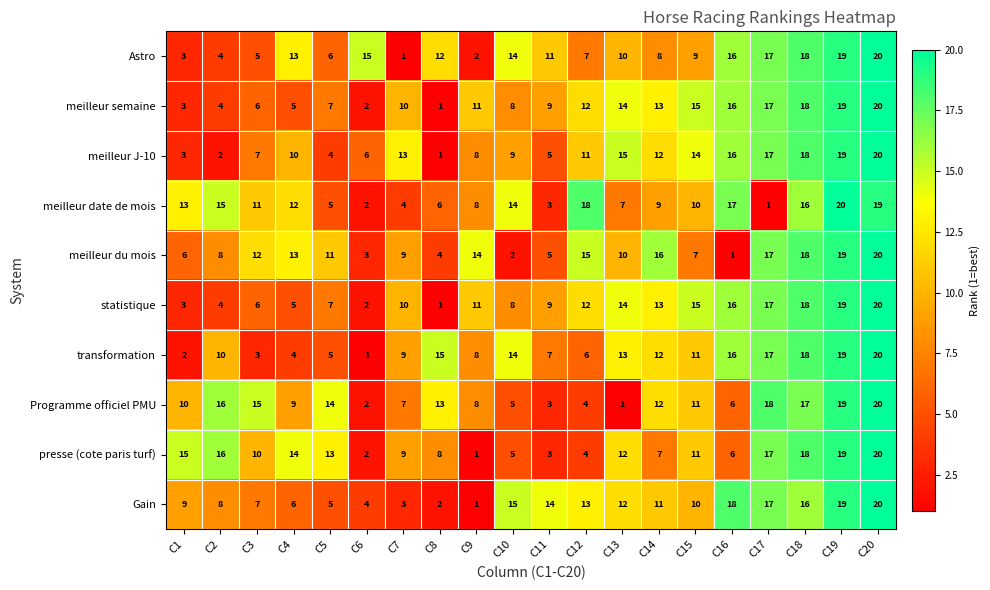

Is it true that meilleur date de mois equals 4 at C13?

False